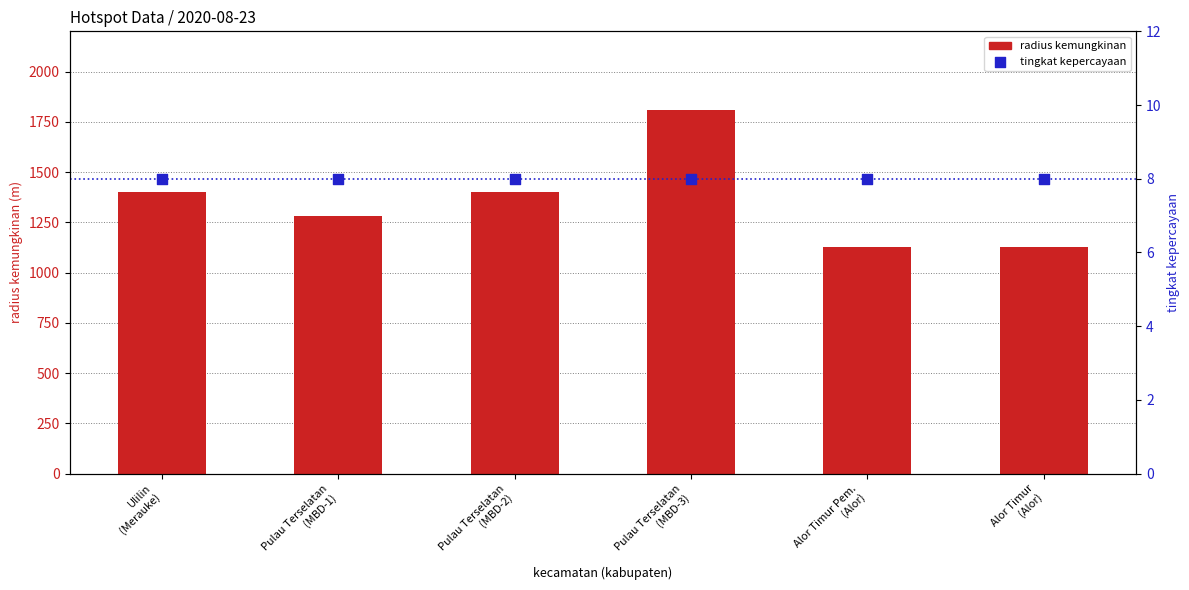

What is the total value across all series at Ulilin
(Merauke)?

1407